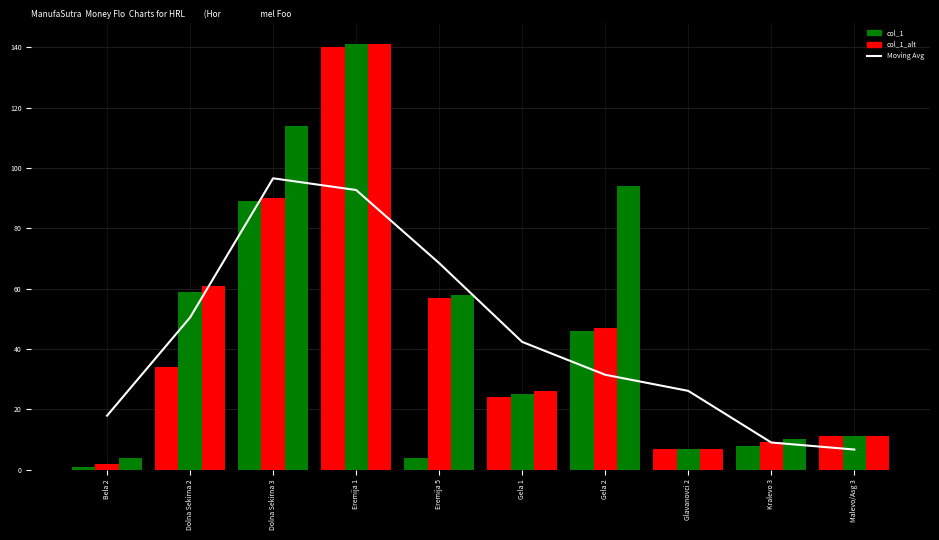

Which category has the lowest value in the Moving Avg series?

Malevo/Asg 3